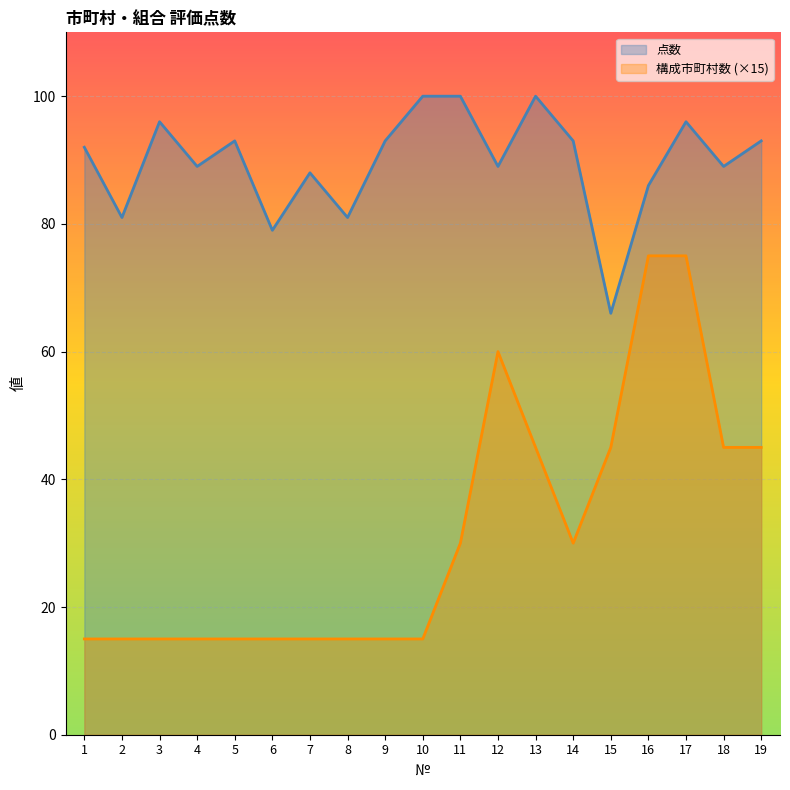

Which series has the largest total across all categories?

点数